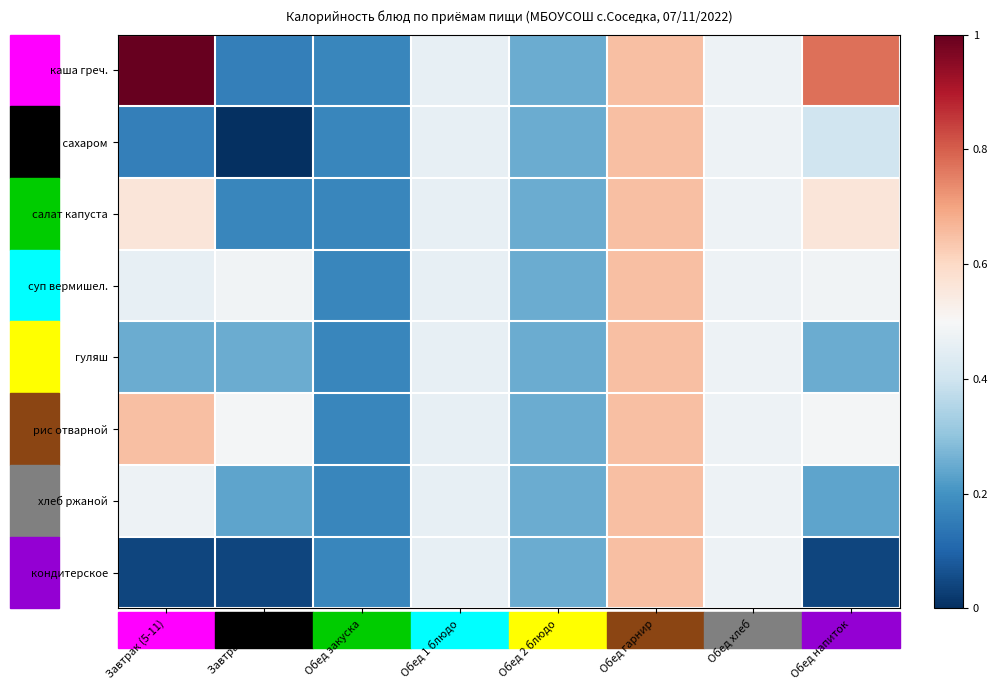

Which series has the largest range (max minus min)?

каша греч.